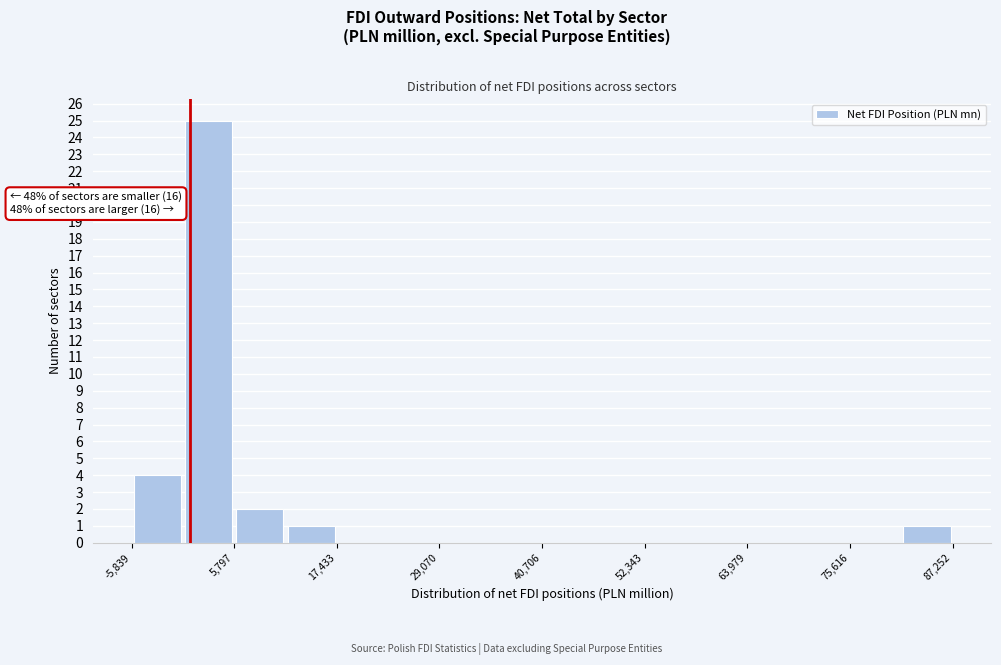

Around what value on the x-axis is the tallest bar? Give the approximate position of its centre, as read against the axis.

2000